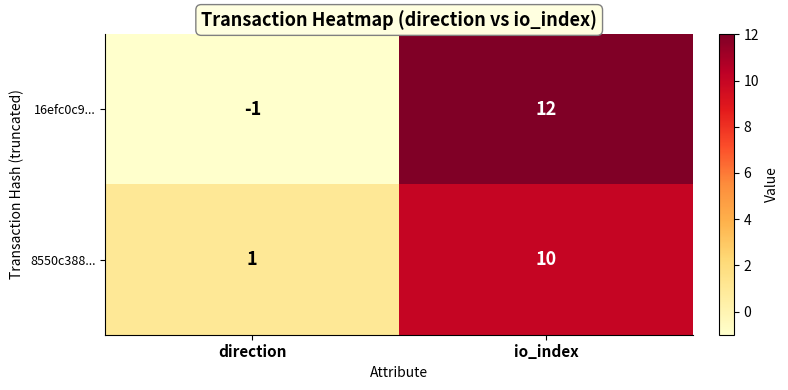

What is the difference between the 8550c388... values at direction and io_index?

9